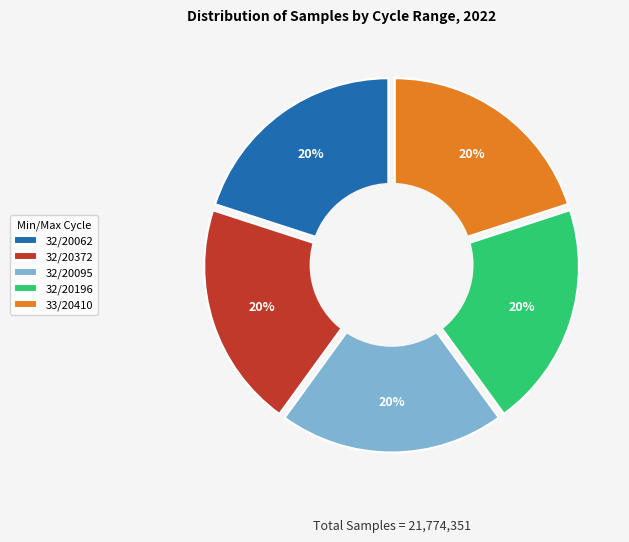

Which slice is the smallest?

33-20410